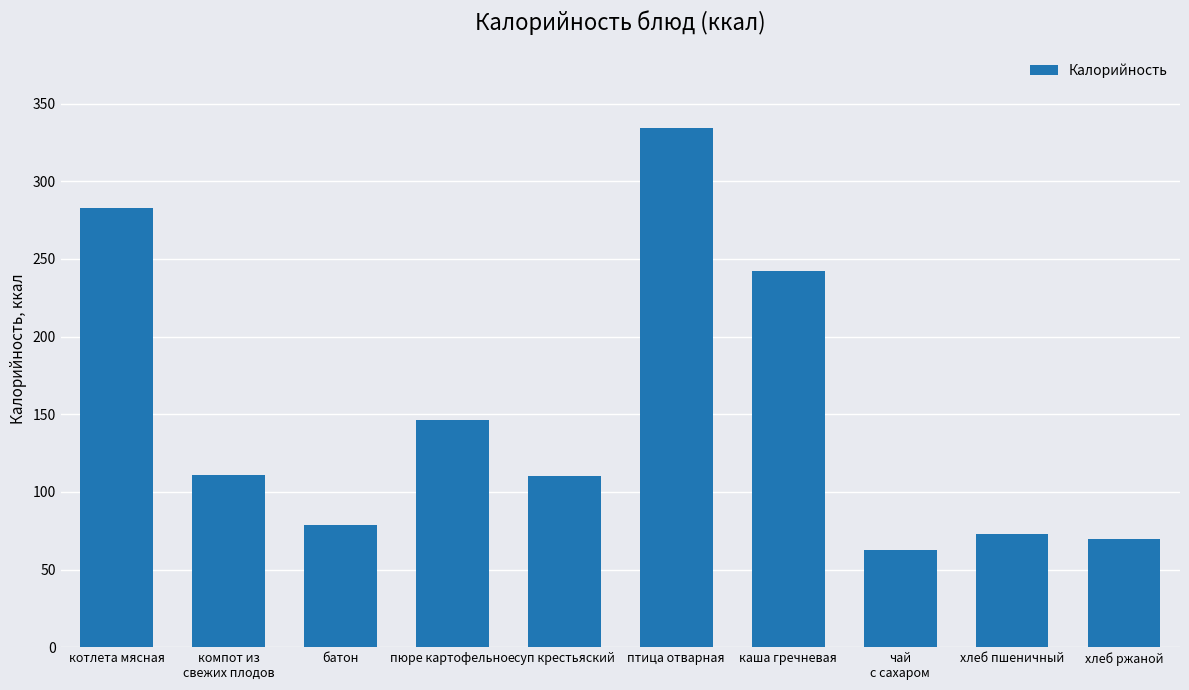

What is the label of the 3rd bar from the right?

чай
с сахаром